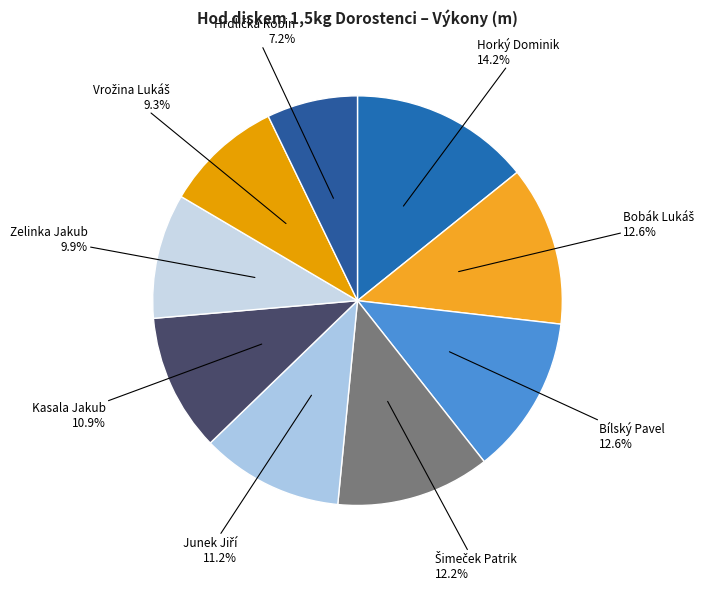

Is there any slice that represents more than half of the pie?

No